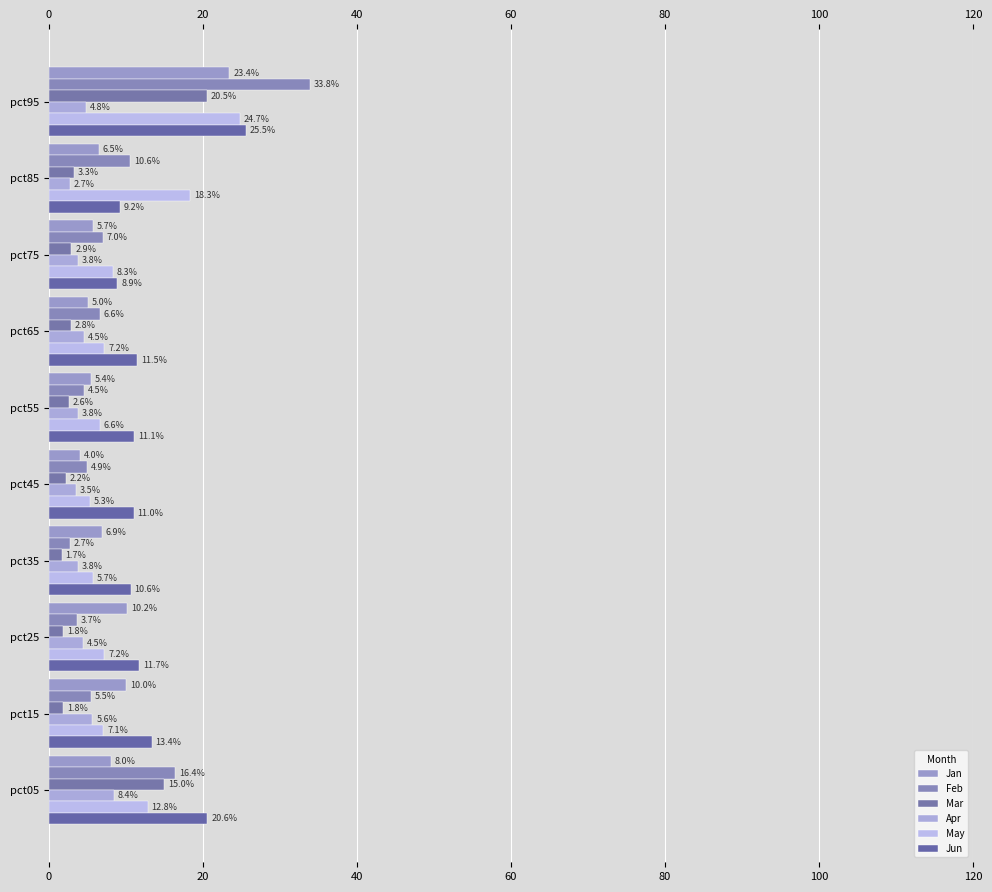

What is the highest value of the Jan series?

23.4